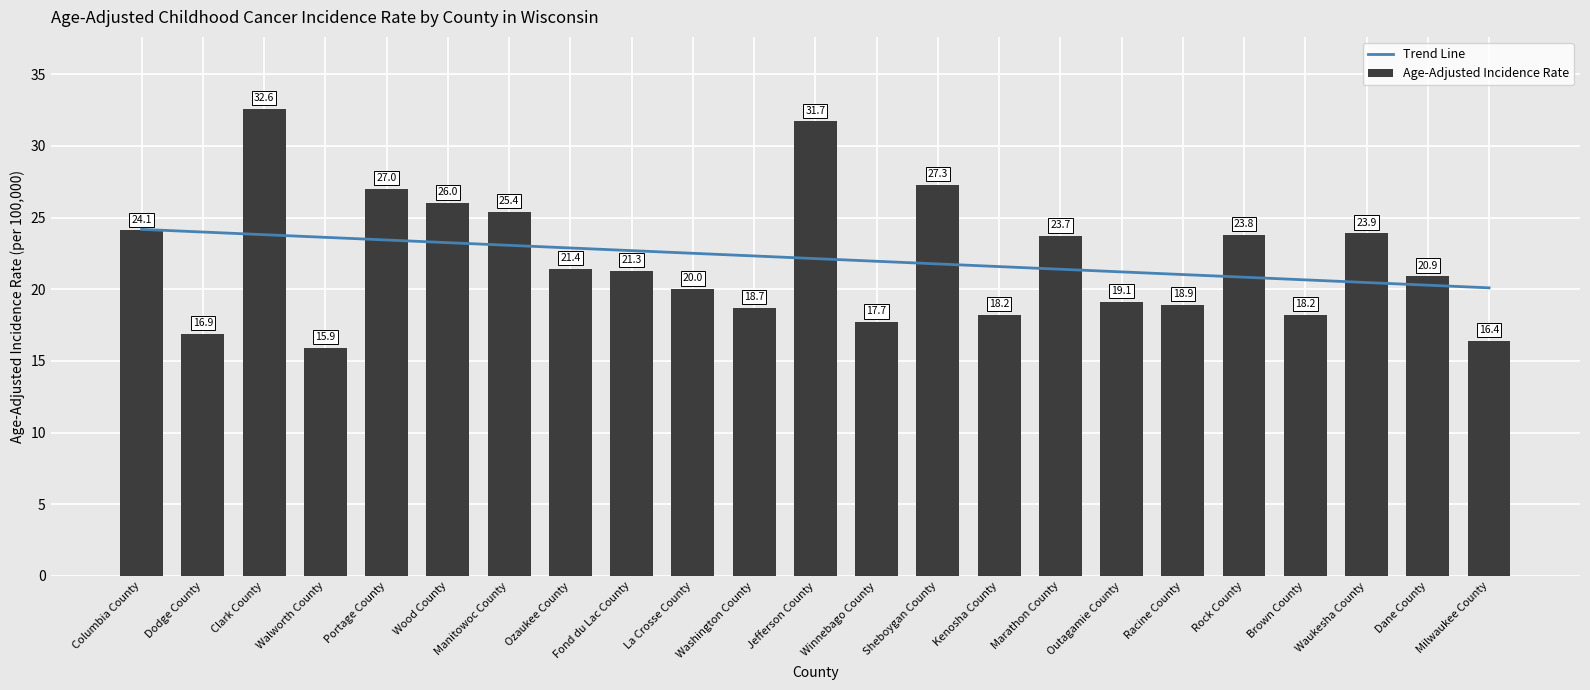

Does the chart contain any negative values?

No